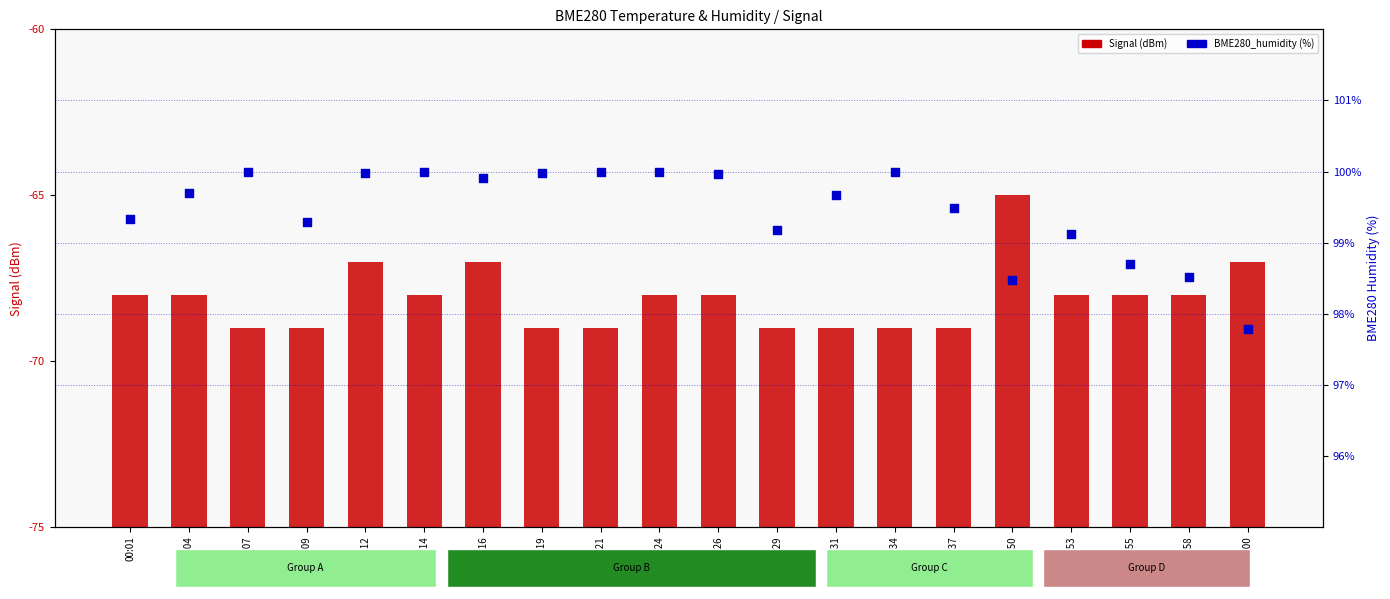

Which series has the widest spread of Y values?

Signal (dBm)